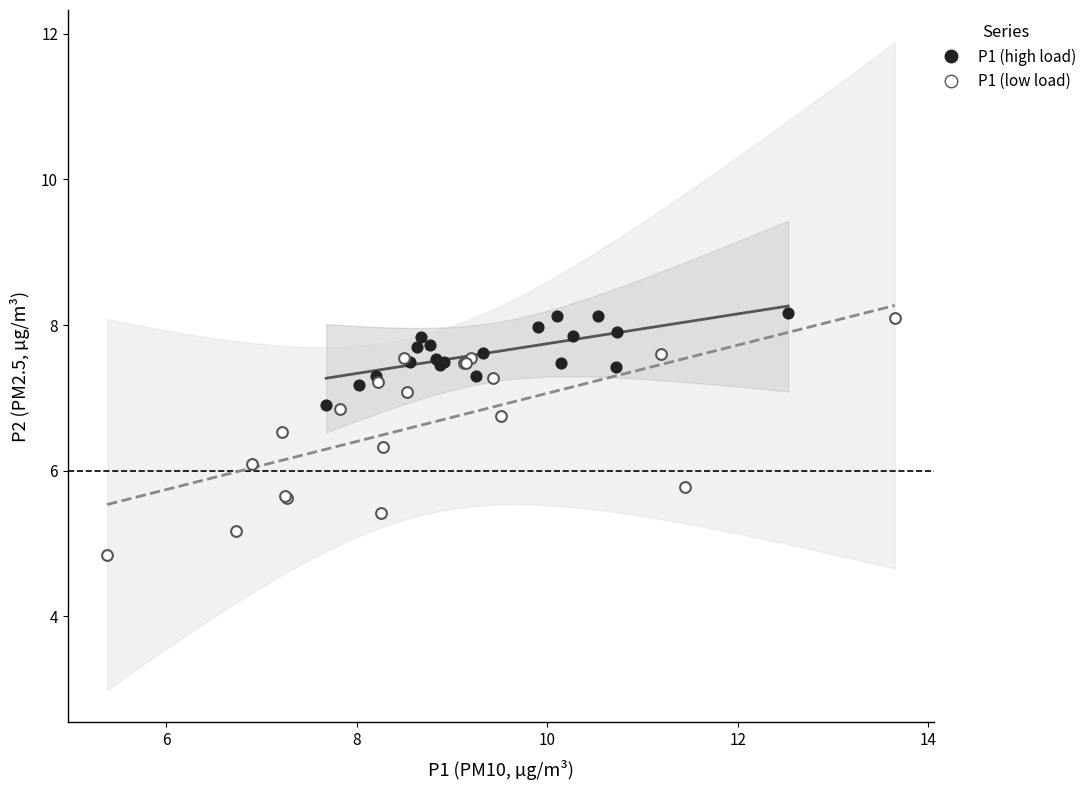

Which series has the widest spread of Y values?

P1 (low load)